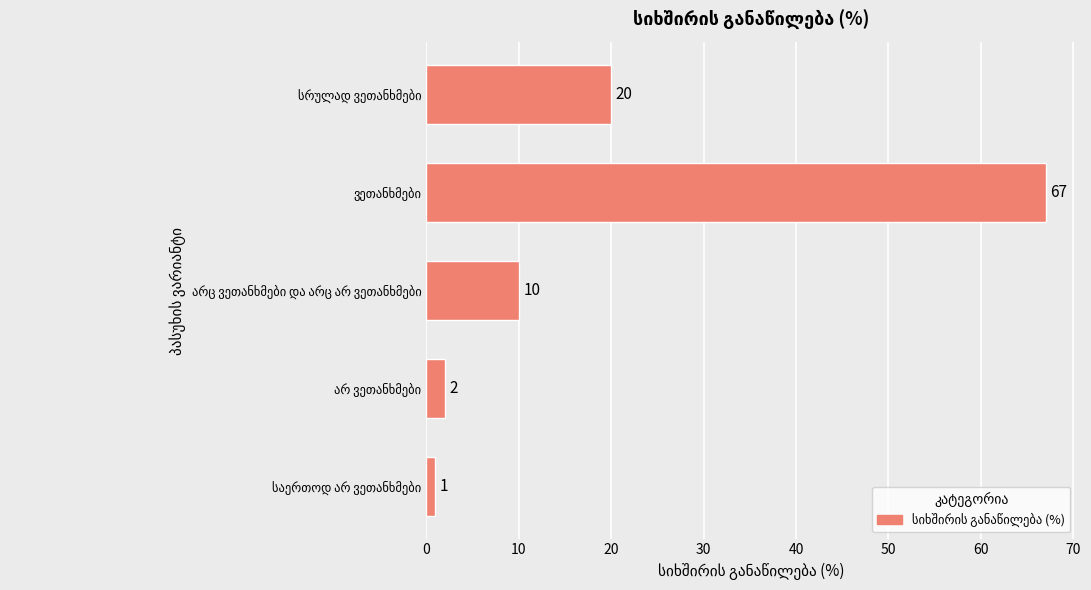

What is the maximum value shown in the chart?

67